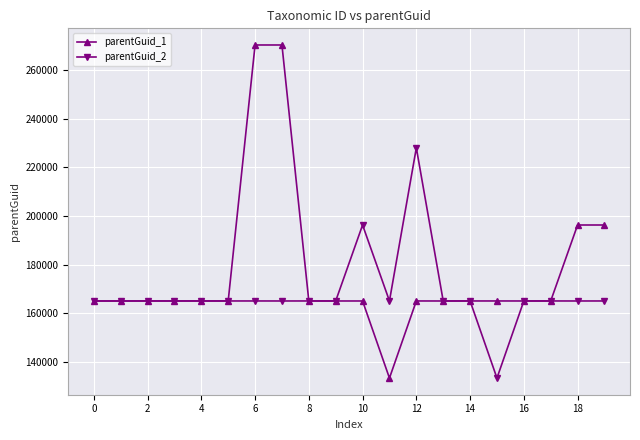

Does the chart have visible grid lines?

Yes